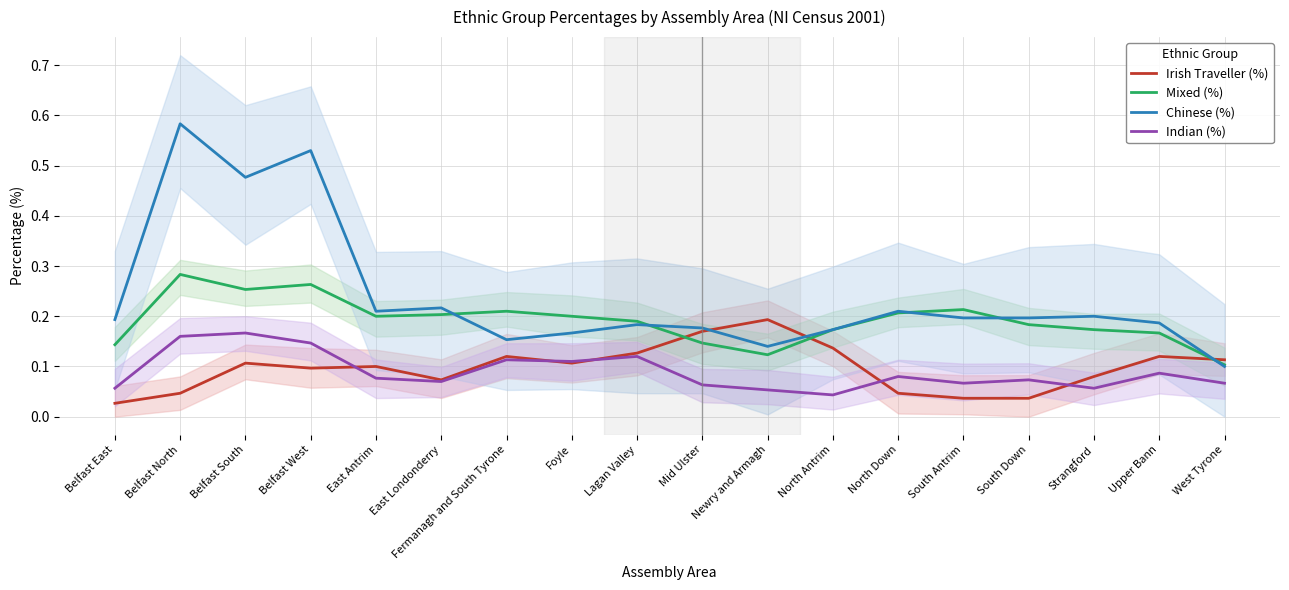

At East Londonderry, list the series in order from largest to smallest.

Chinese (%), Mixed (%), Irish Traveller (%), Indian (%)